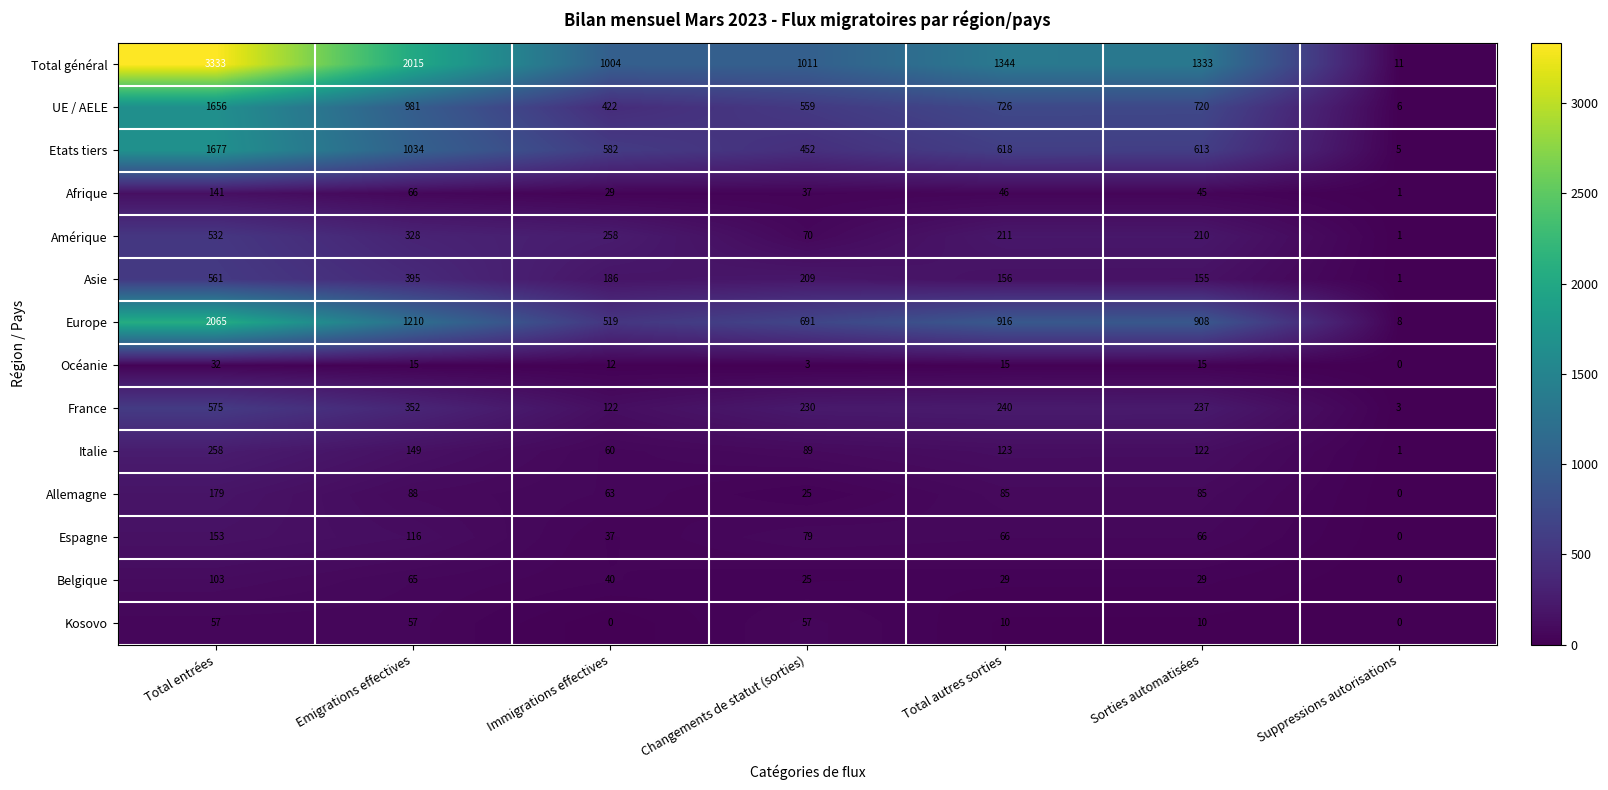

How many distinct data groups are displayed?

14